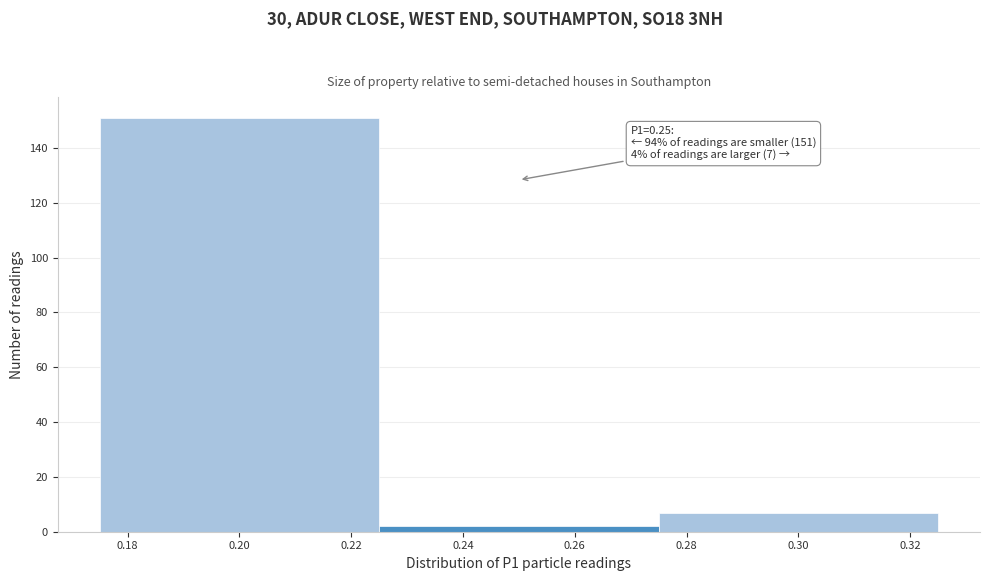

Over which range of the x-axis is the bar tallest?

0.175 to 0.225